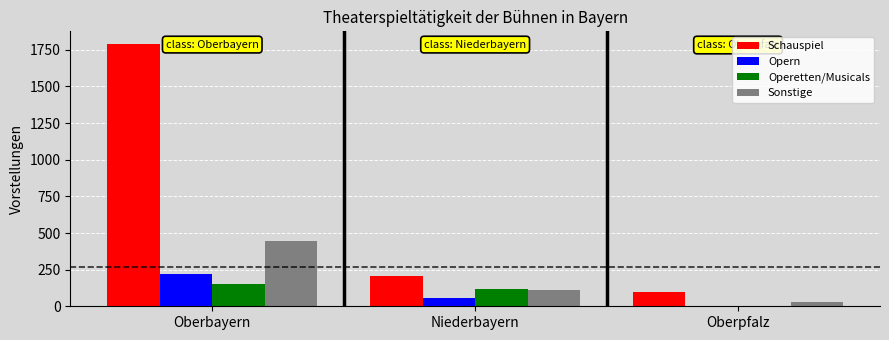

What is the maximum value for Opern?

220